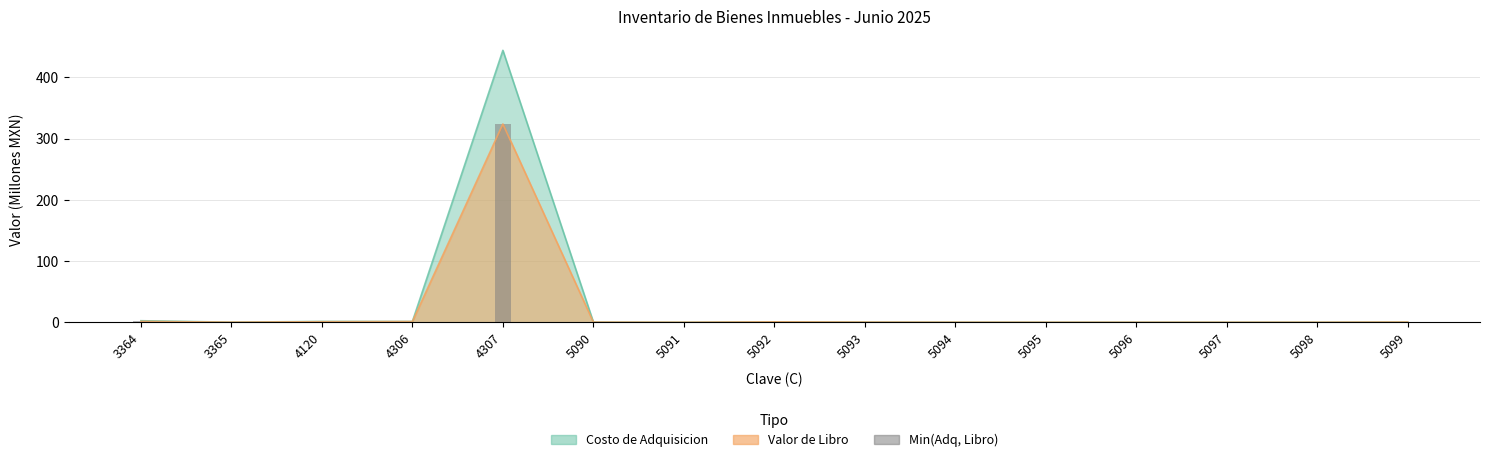

Between 5095 and 4120, which is larger?

4120